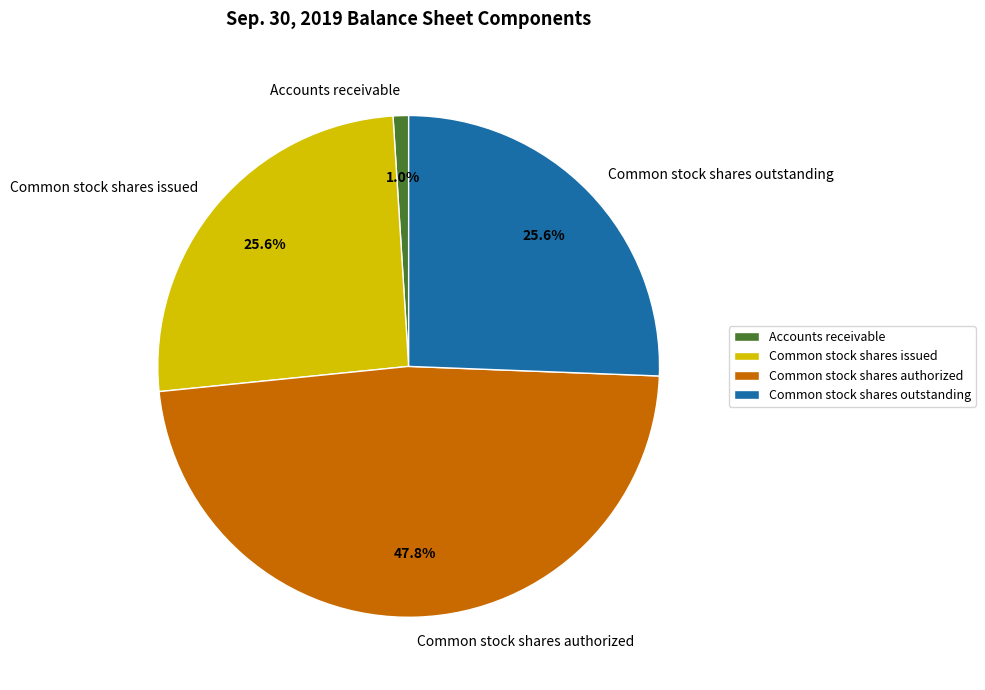

How many segments does this pie chart have?

4